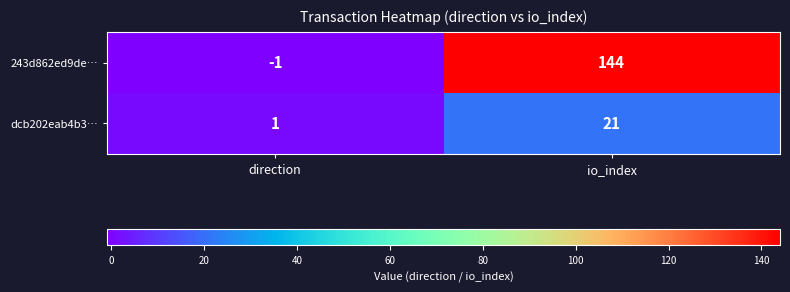

At how many categories does at least one series exceed 127?

1